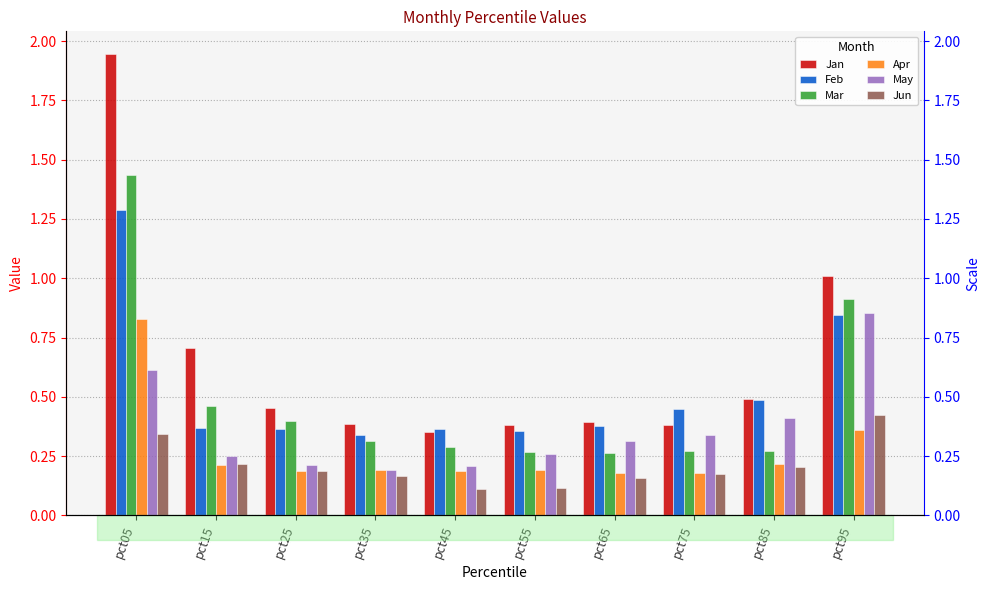

The May series shows 0.3 at pct15. True or false?

True